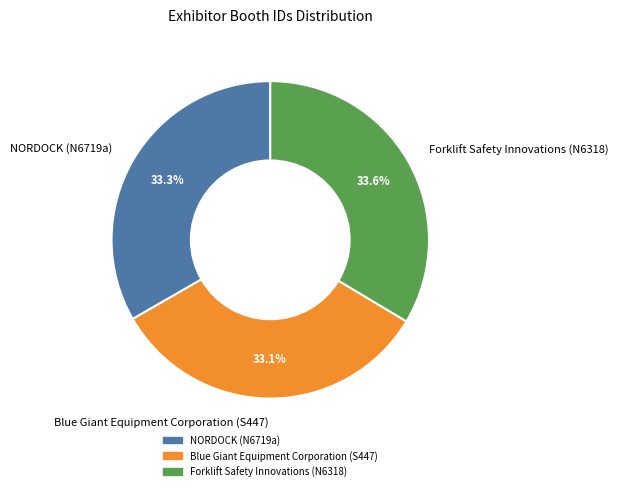

How much of the chart is everything except Forklift Safety Innovations (N6318)?

66.4%